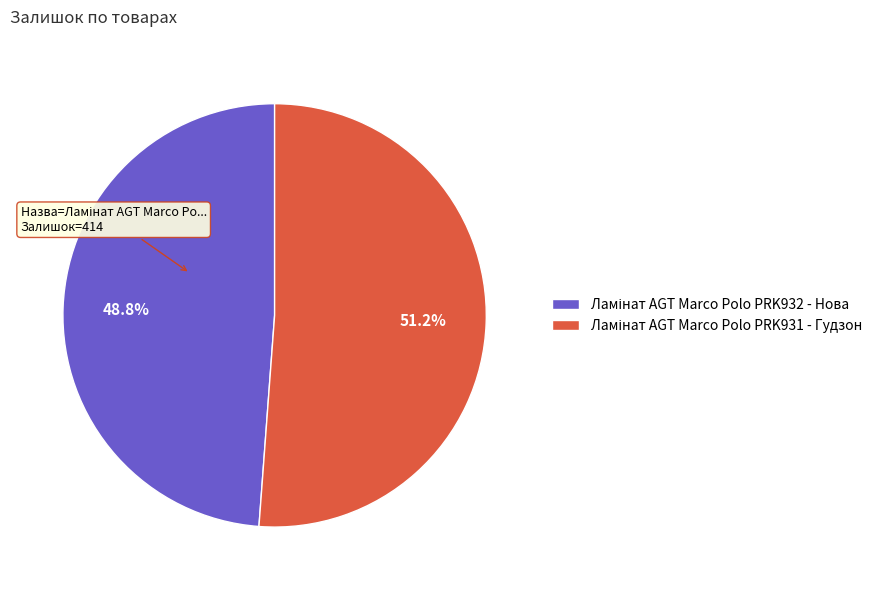

Is there a majority slice in this chart?

Yes